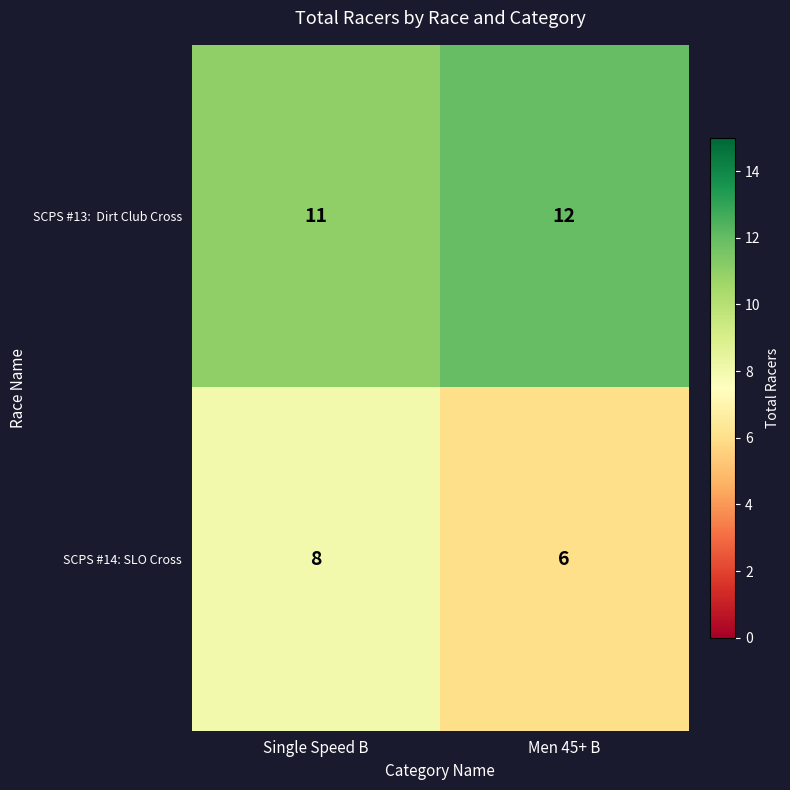

What is the lowest value of the SCPS #14: SLO Cross series?

6